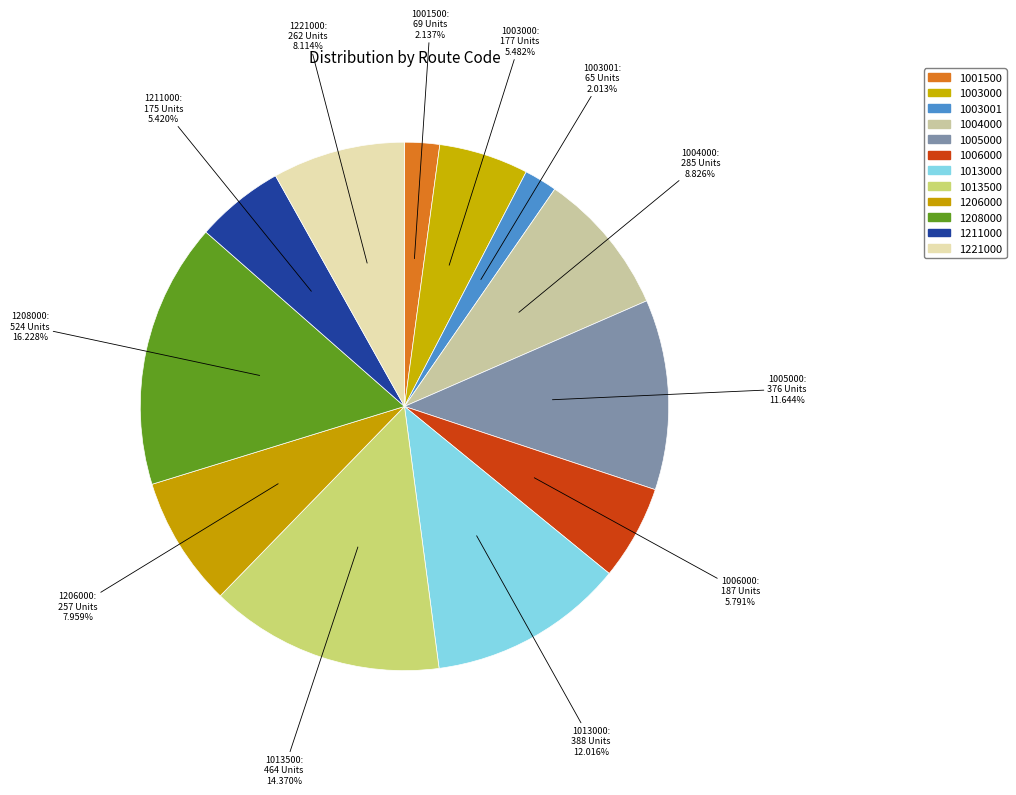

Is it true that 1004000 is 9% of the pie?

True